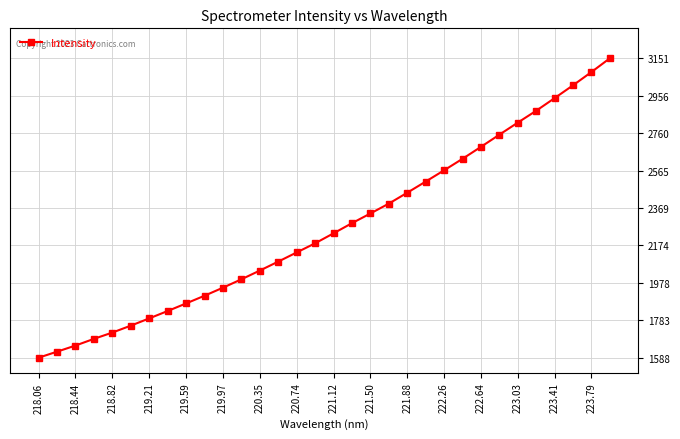

What is the greatest value displayed?

3151.3